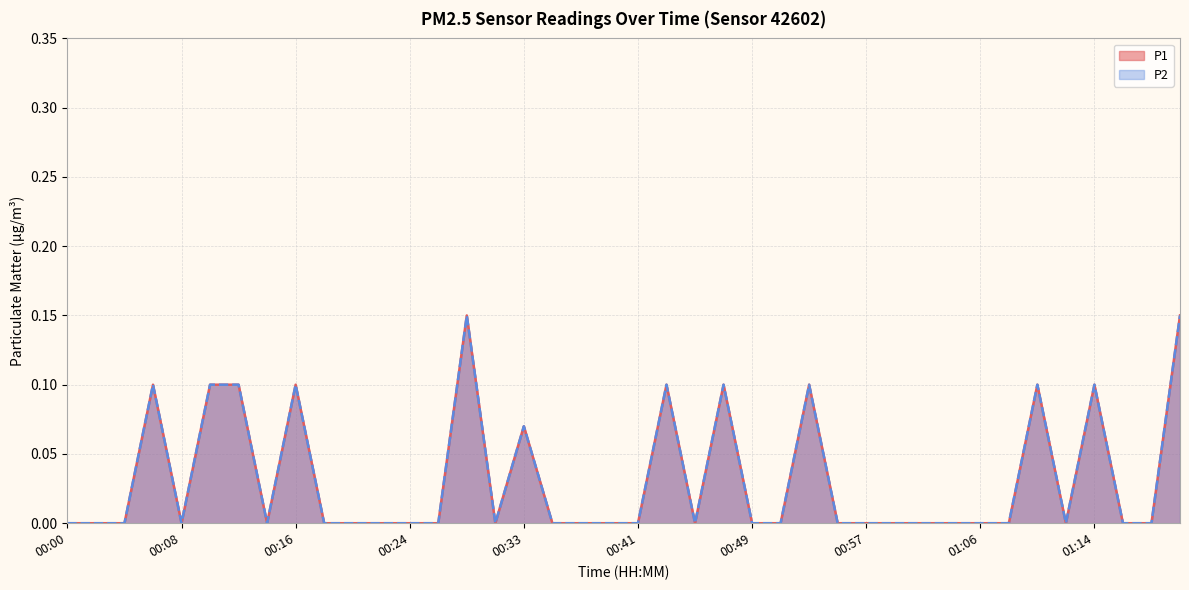

The value of P2 at 00:47 is 0.1. True or false?

True